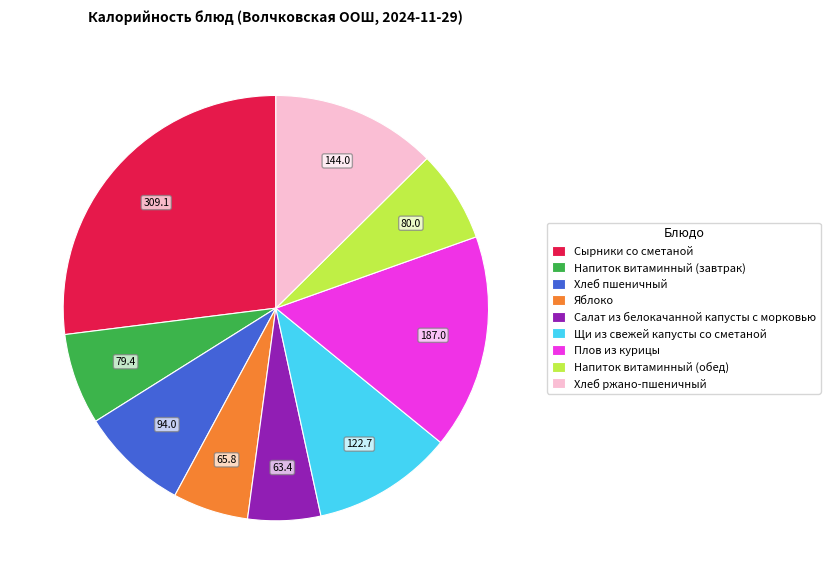

What is the largest slice in the pie chart?

Сырники со сметаной